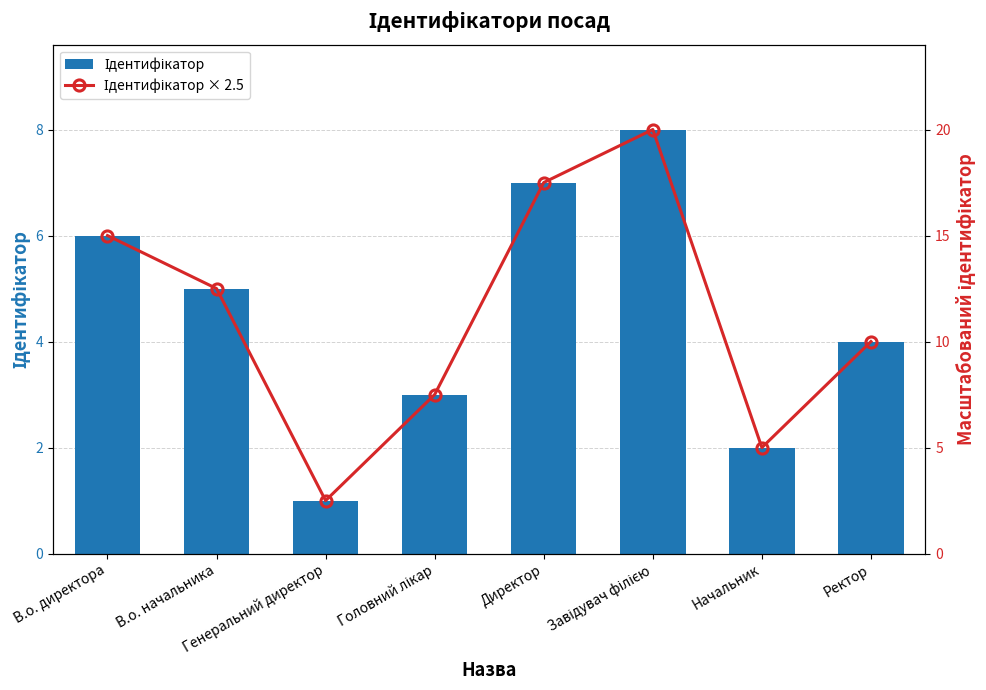

True or false: Ідентифікатор has a value of 1.5 at Генеральний директор.

False